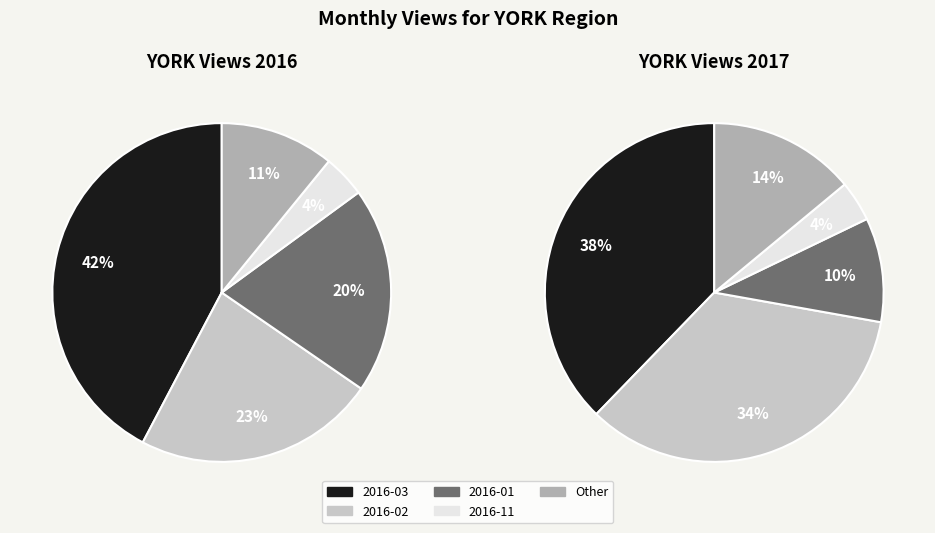

Which series has the widest spread of values?

values_2016